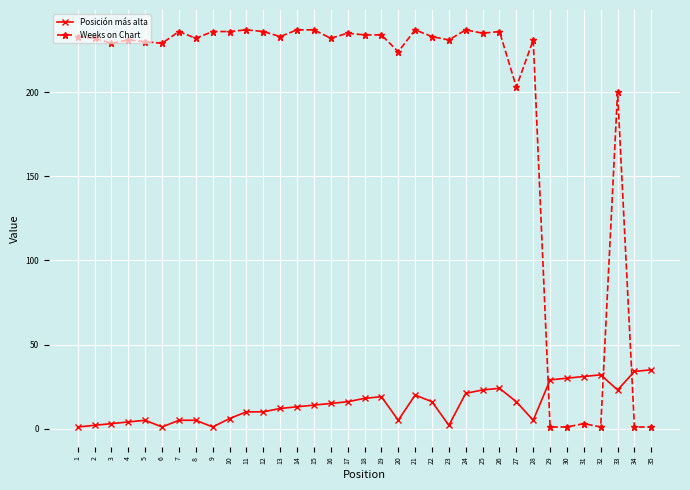

Does the chart display data point markers on the line(s)?

Yes